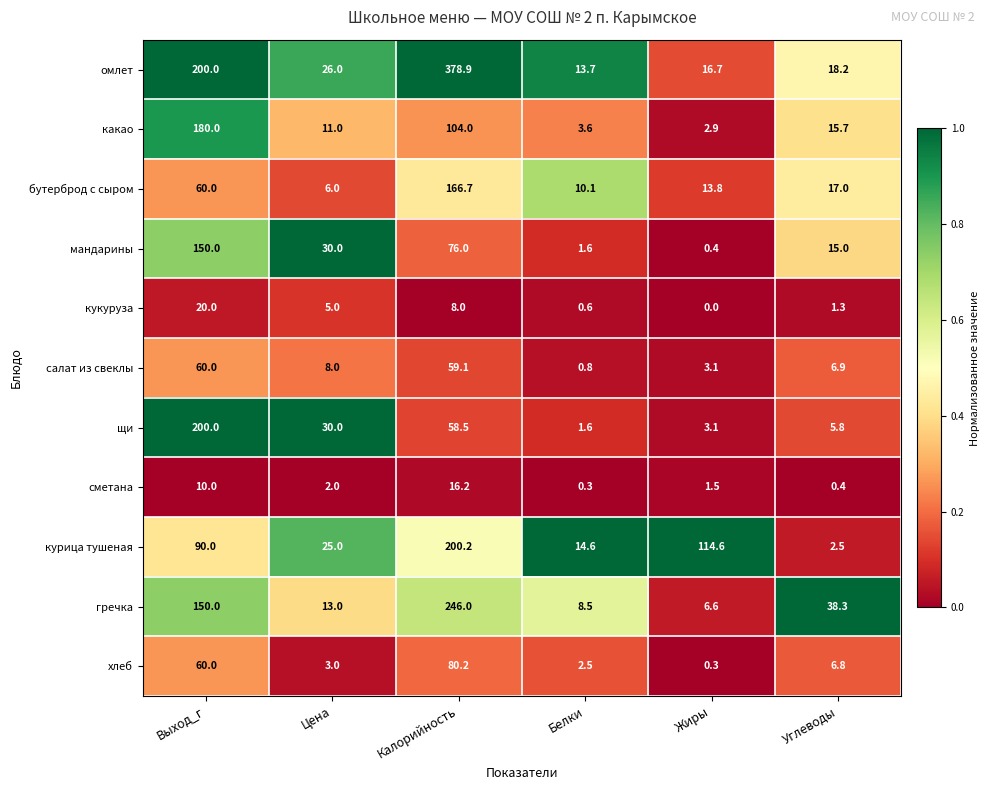

How many data points does each series have?

6